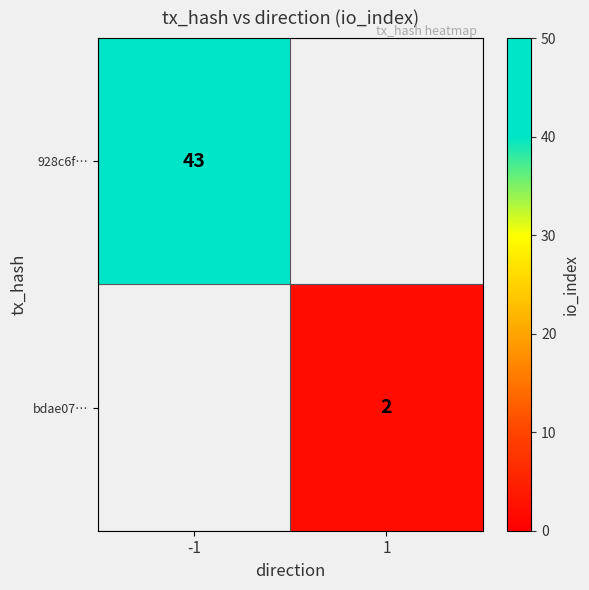

The 928c6f… series shows 70 at -1. True or false?

False